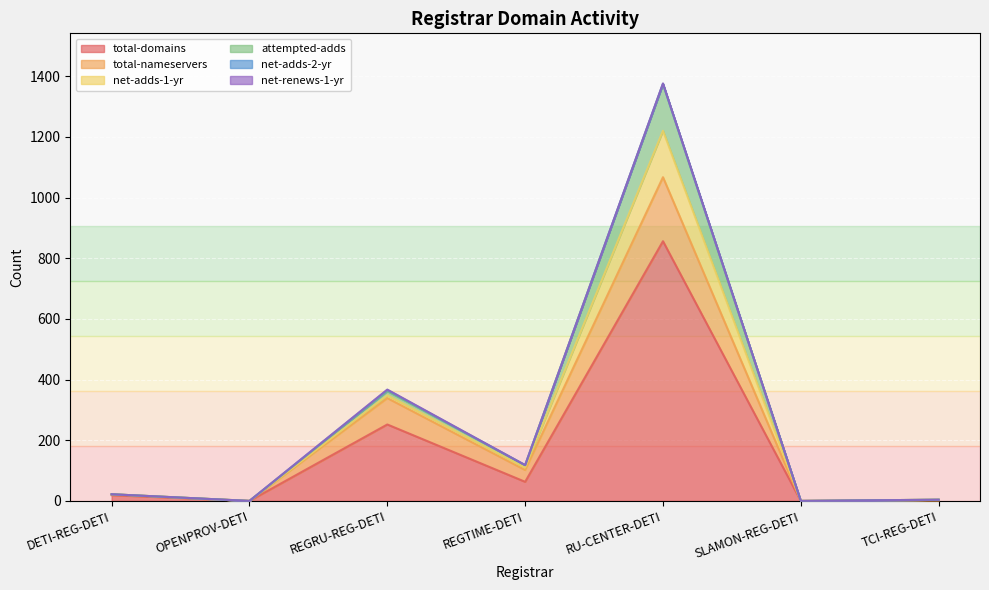

What is the greatest value displayed?

1374